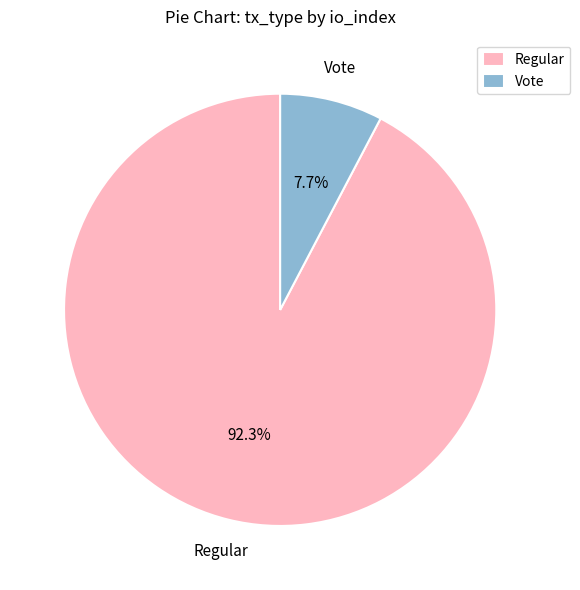

To the nearest percent, what is the difference between the largest and smallest slice percentages?

85%